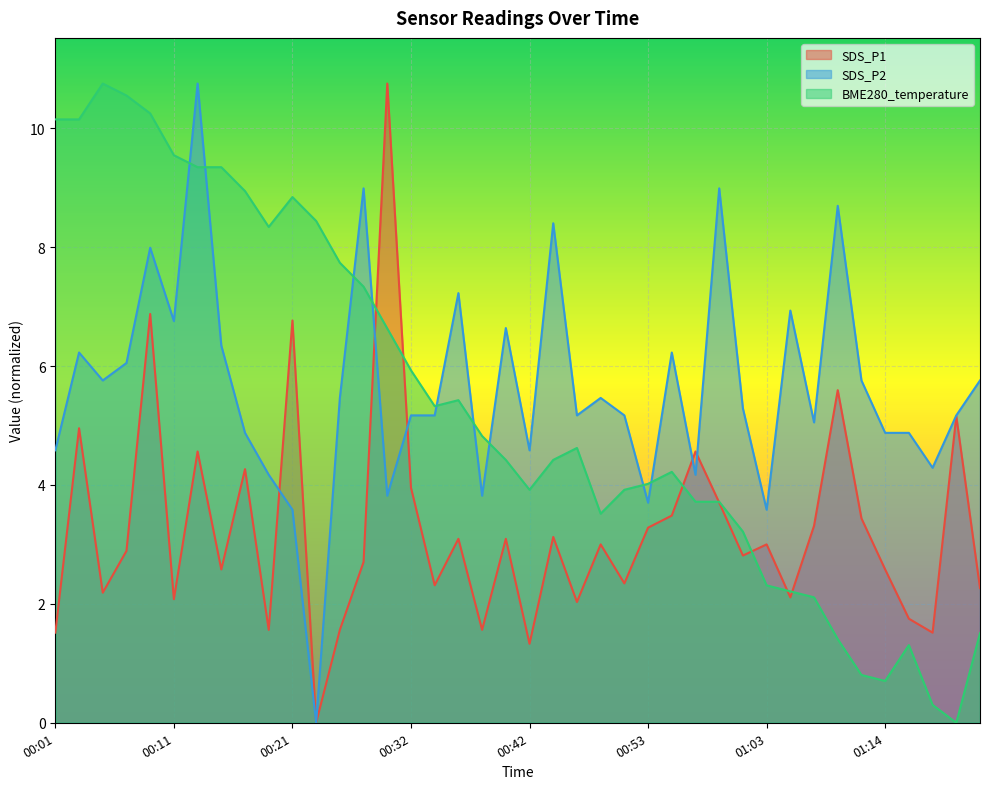

How many values in the SDS_P1 series are below 3?

20